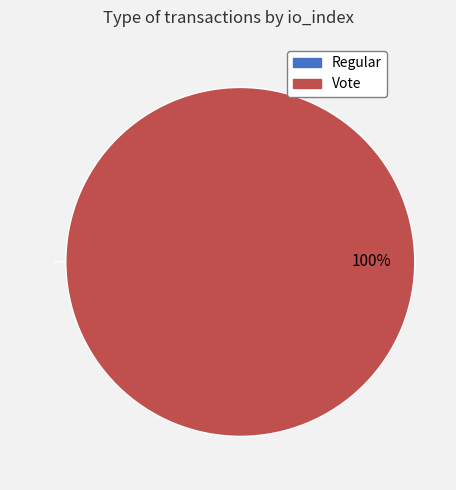

What is the change in value from Regular to Vote?

+2